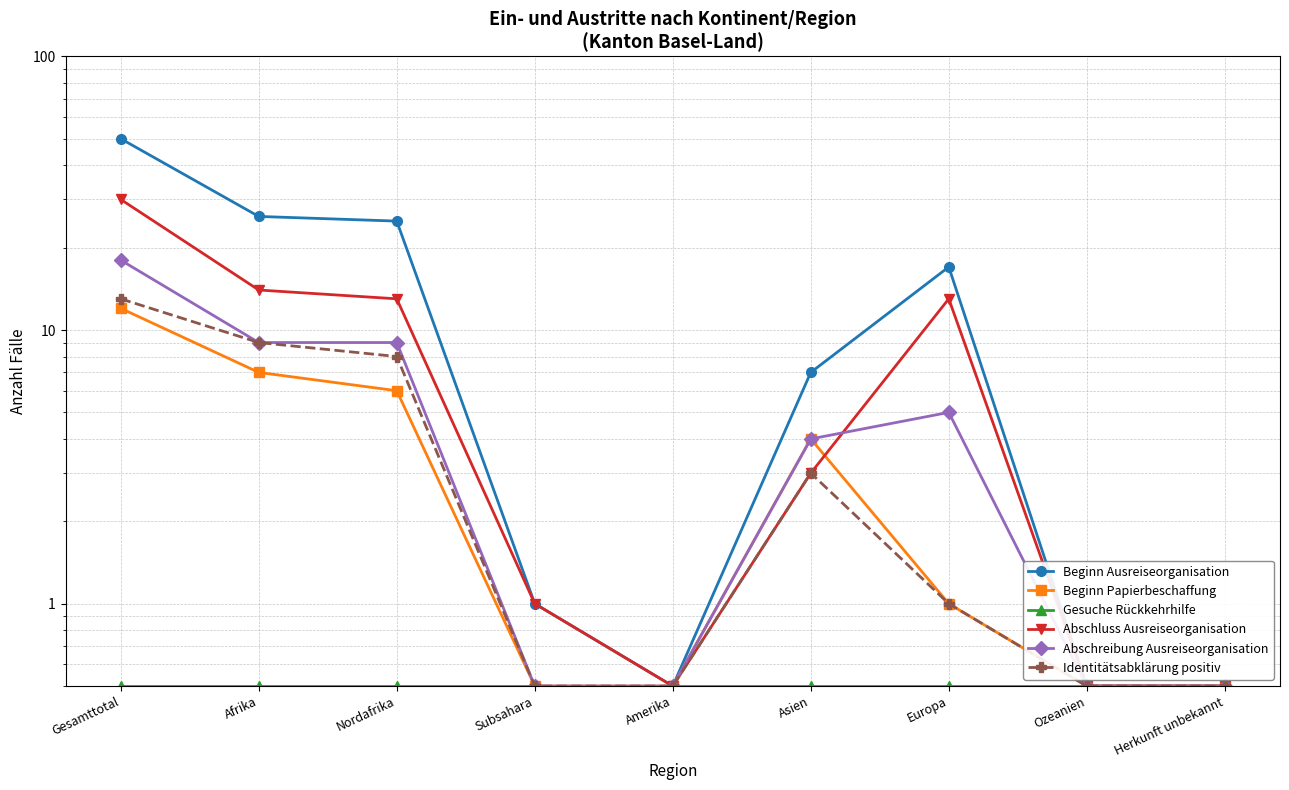

Which series has the widest spread of values?

Beginn Ausreiseorganisation